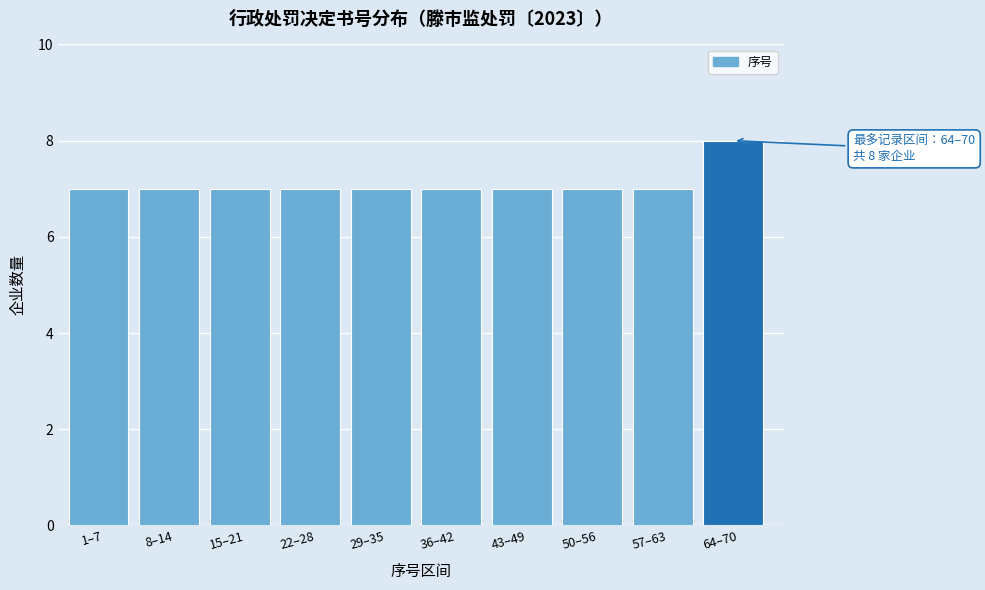

Reading left to right, list all the values displayed in this chart.

7	7	7	7	7	7	7	7	7	8